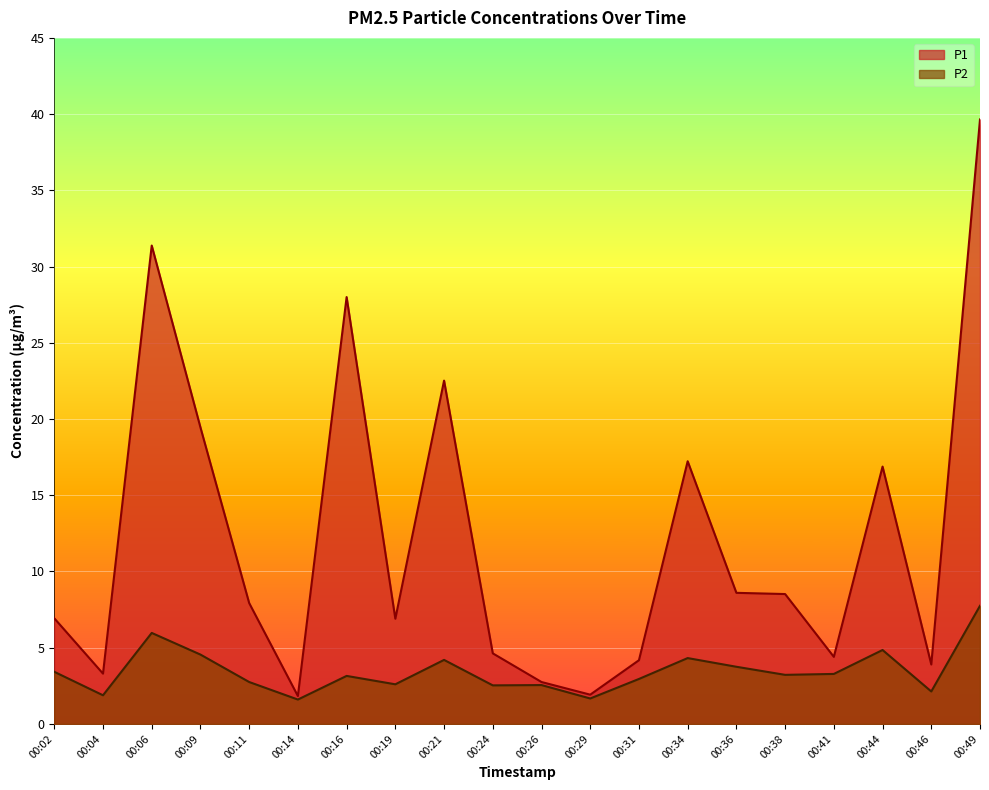

At how many categories does at least one series exceed 37?

1